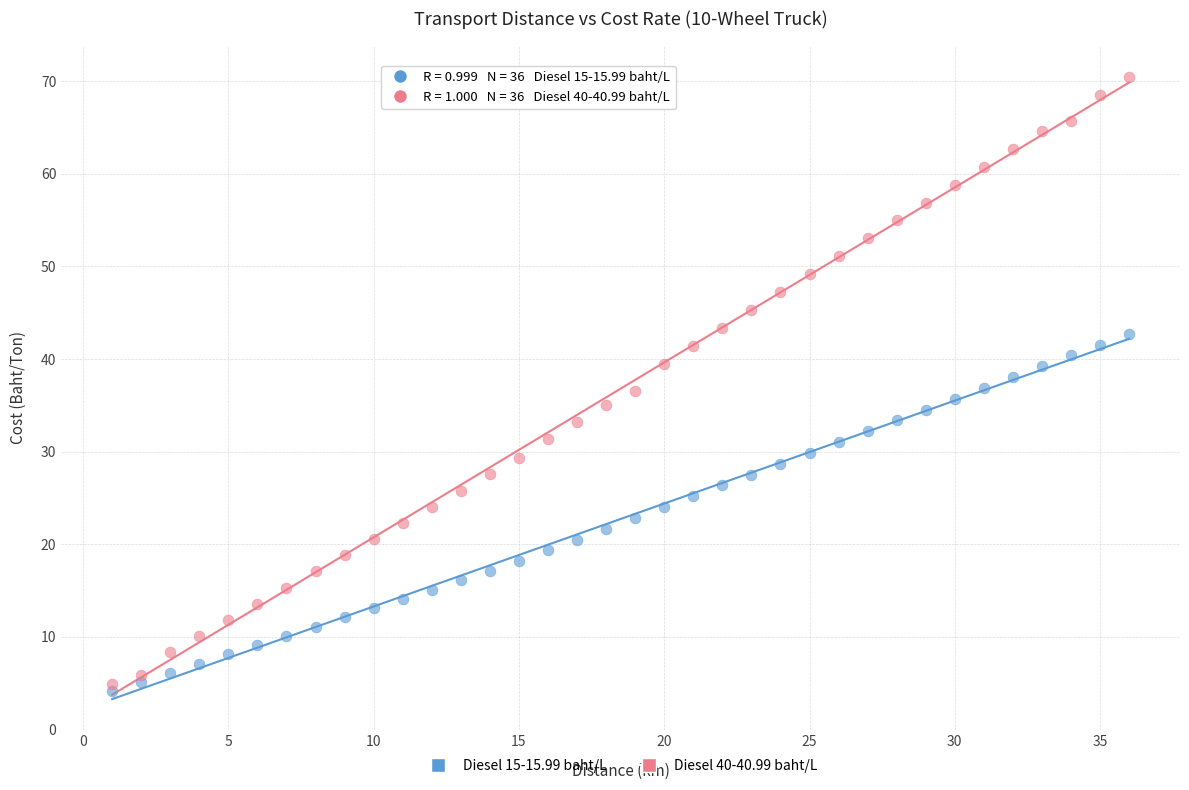

Which series contains the highest Y value?

Diesel 40-40.99 baht/L